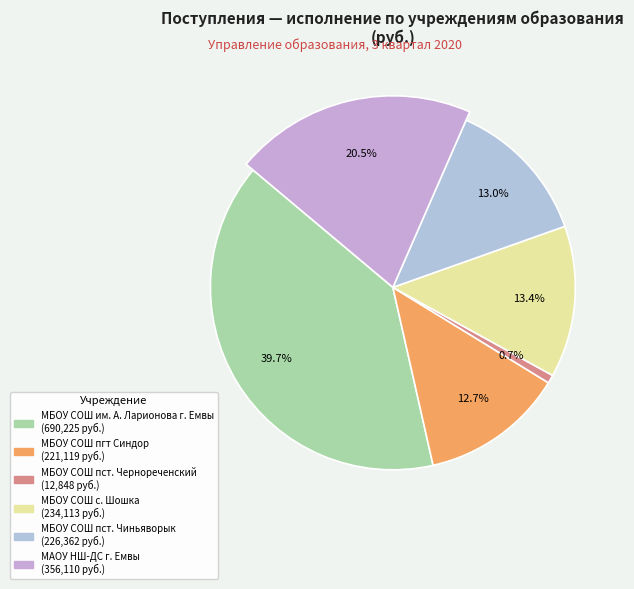

Count the number of slices in the pie.

6